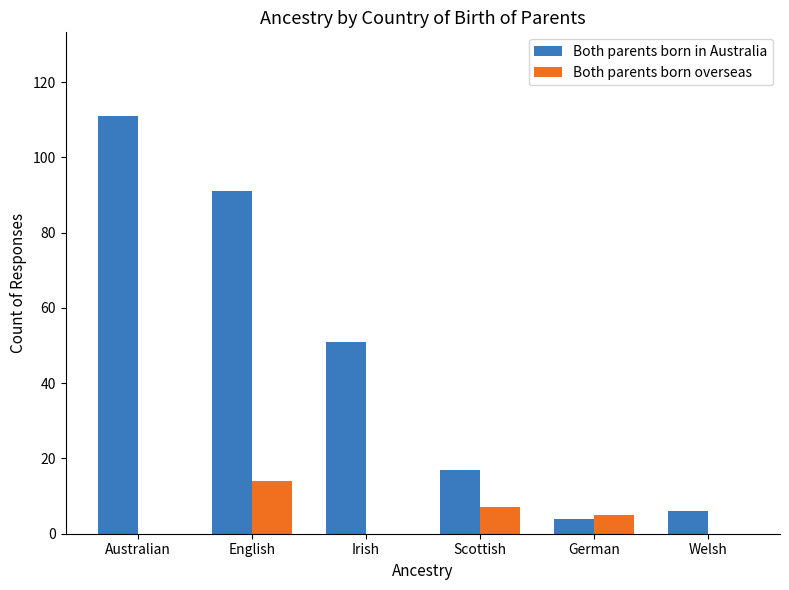

Does the chart contain stacked bars?

No